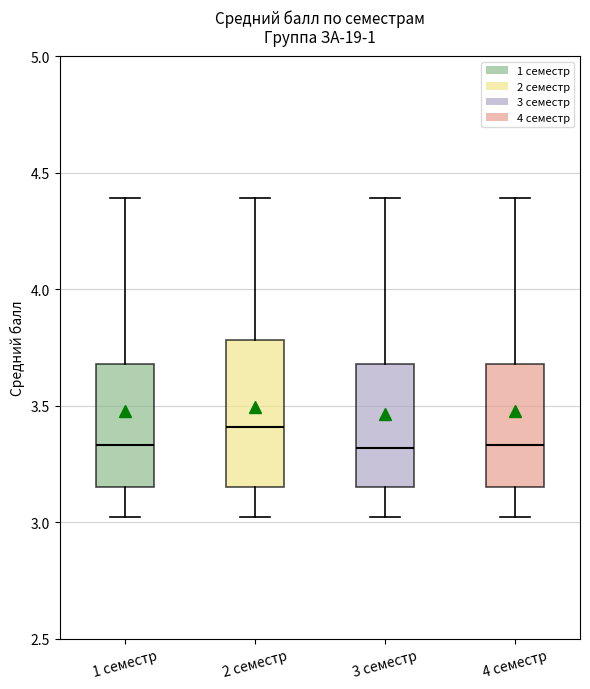

Comparing the boxes themselves (not the whiskers), which one is the tallest?

2 семестр